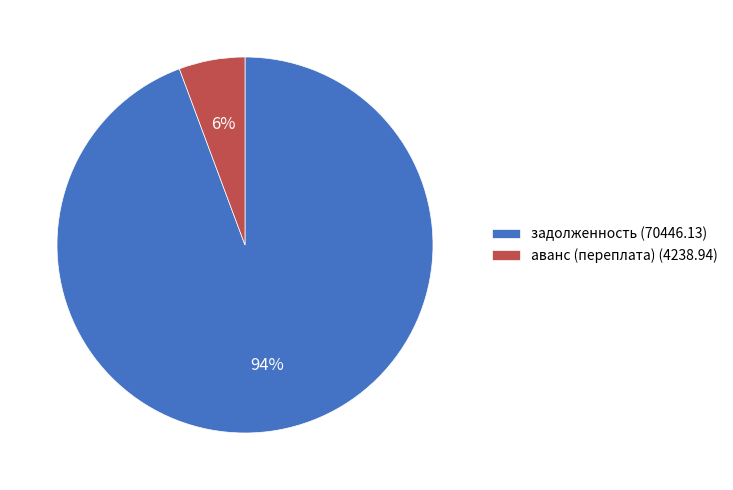

Which category has the smallest portion of the pie?

аванс (переплата) (4238.94)